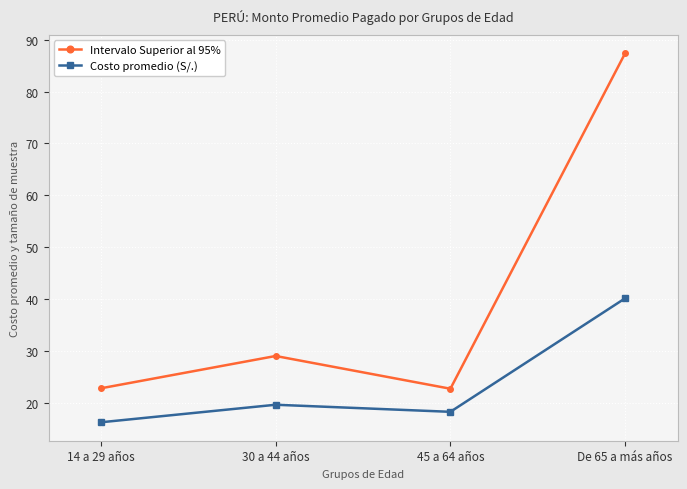

How many interior local peaks does the Intervalo Superior al 95% series have?

1